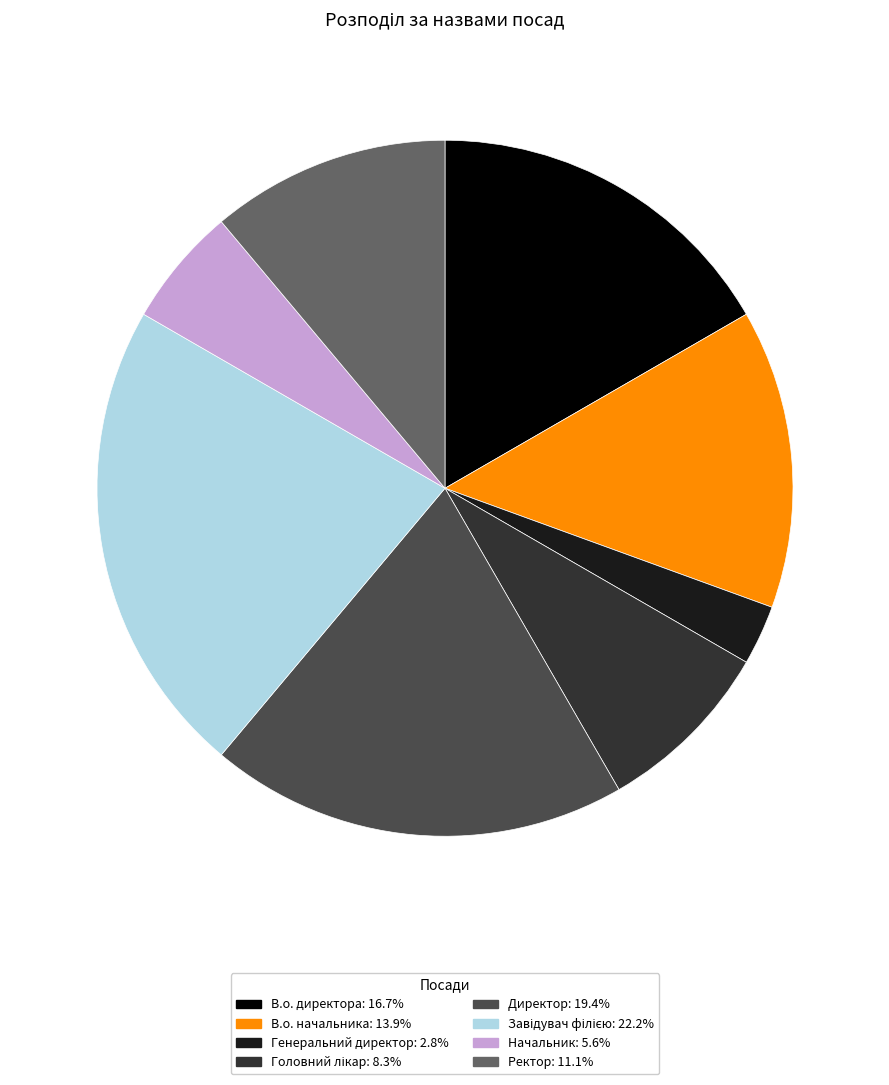

Between В.о. начальника and Директор, which is larger?

Директор